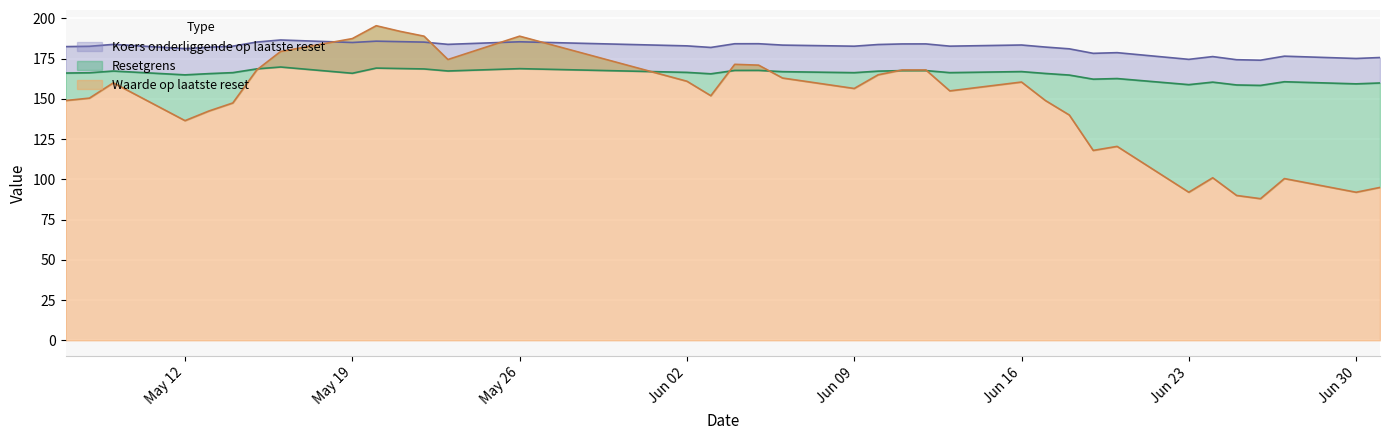

True or false: Resetgrens and Waarde op laatste reset cross at least once.

False